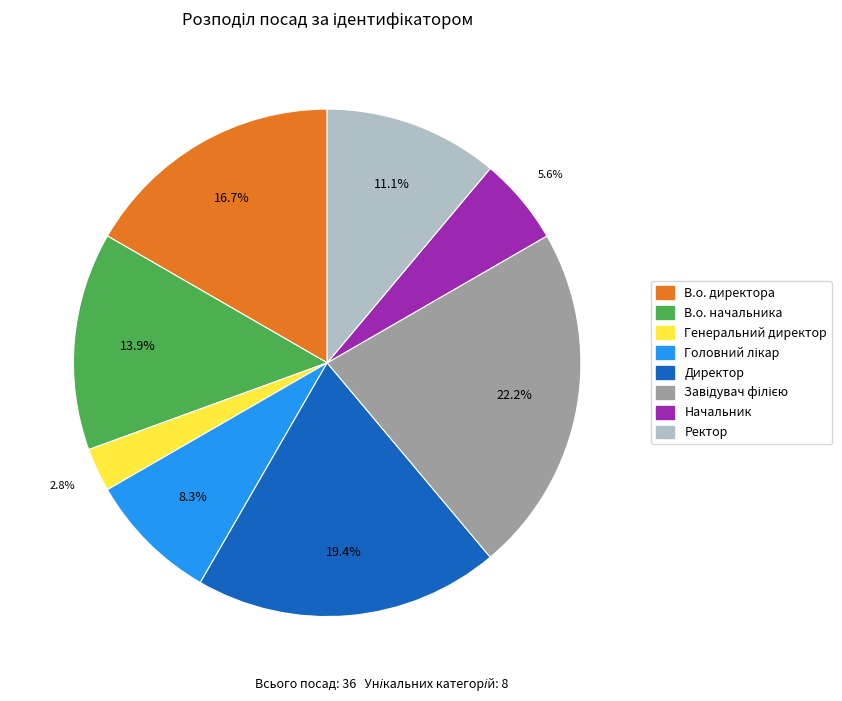

What is the smallest slice in the pie chart?

Генеральний директор